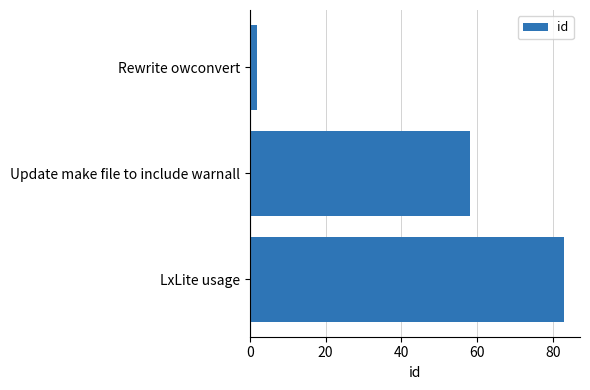

Reading bottom to top, list all the values displayed in this chart.

83	58	2